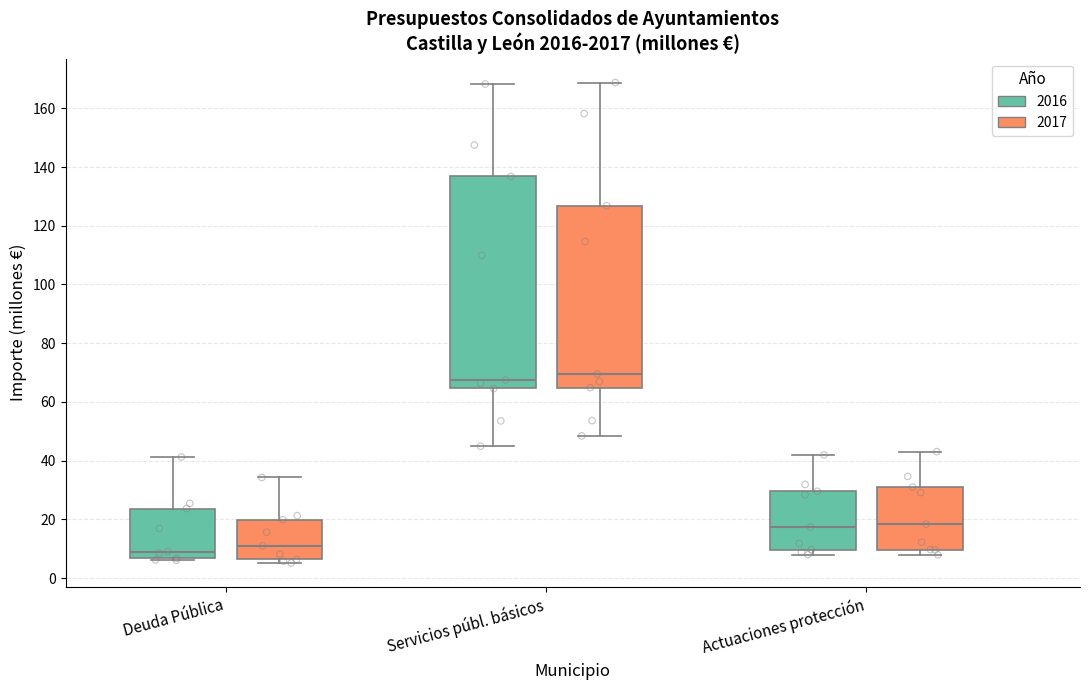

Reading left to right, read every box against the y-axis: the position of its median line, the range the box covers, and the ends of its whiskers. The values are not printed on the chart, so give them approximately, as read against the axis.

Deuda Pública (2016): median 10, box 6 to 24, whiskers 6 (just below the box's lower edge) to 42
Deuda Pública (2017): median 10, box 6 to 20, whiskers 6 (just below the box's lower edge) to 34
Servicios públ. básicos (2016): median 68, box 64 to 136, whiskers 44 to 168
Servicios públ. básicos (2017): median 70, box 64 to 126, whiskers 48 to 168
Actuaciones protección (2016): median 18, box 10 to 30, whiskers 8 to 42
Actuaciones protección (2017): median 18, box 10 to 32, whiskers 8 to 44